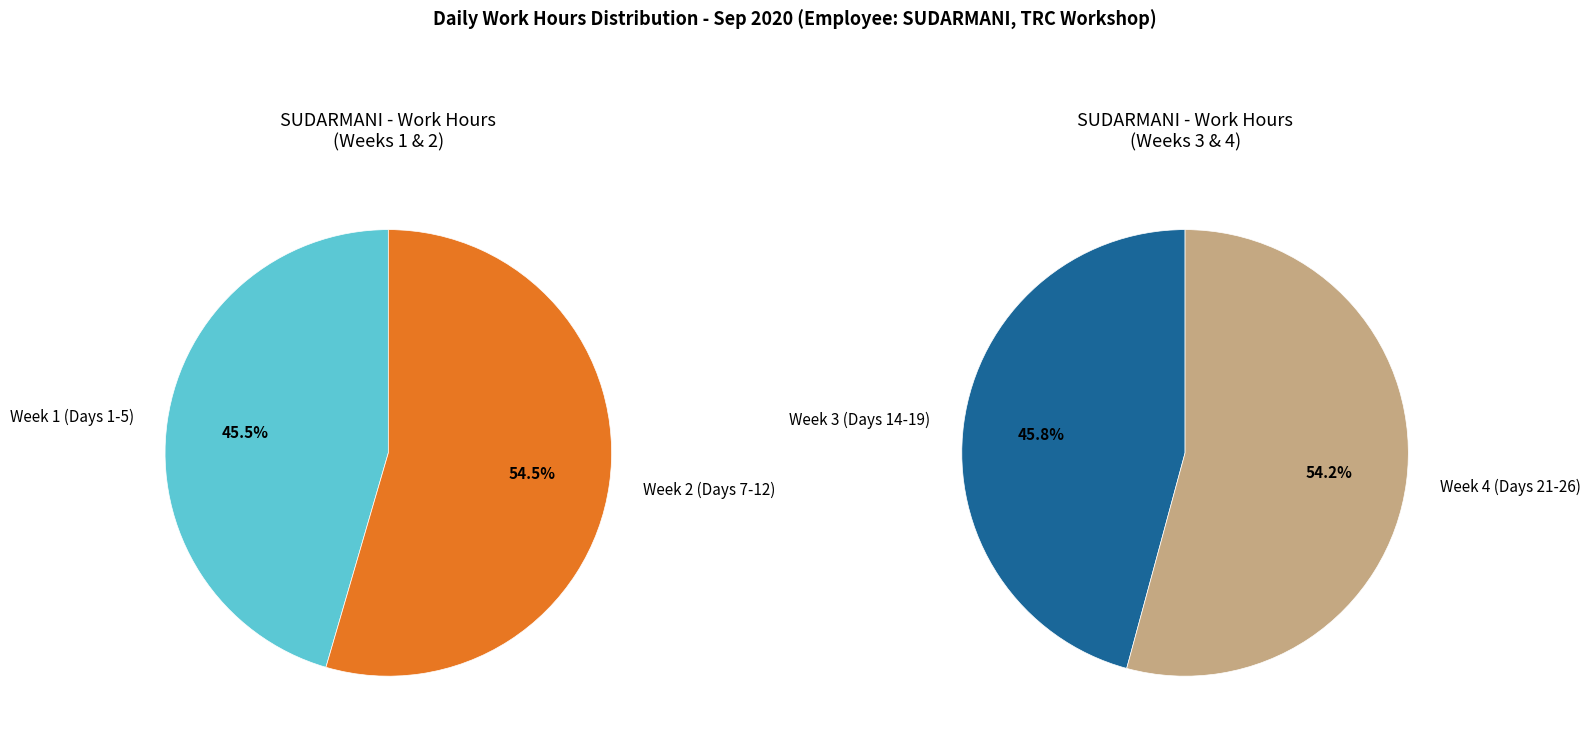

Between Day 19 and Day 3, which is larger?

Day 3